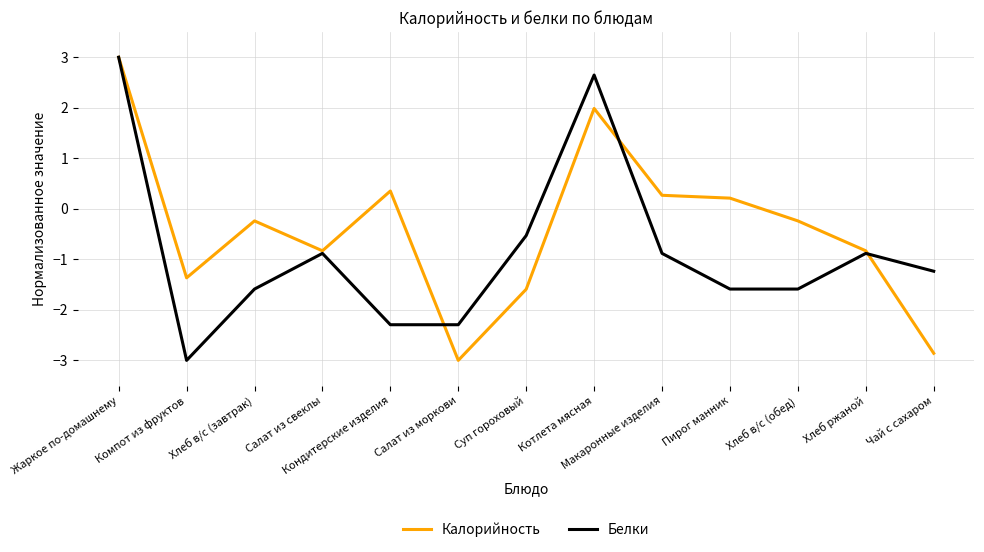

Is the value of Белки at Пирог манник greater than the value of Калорийность at Кондитерские изделия?

No